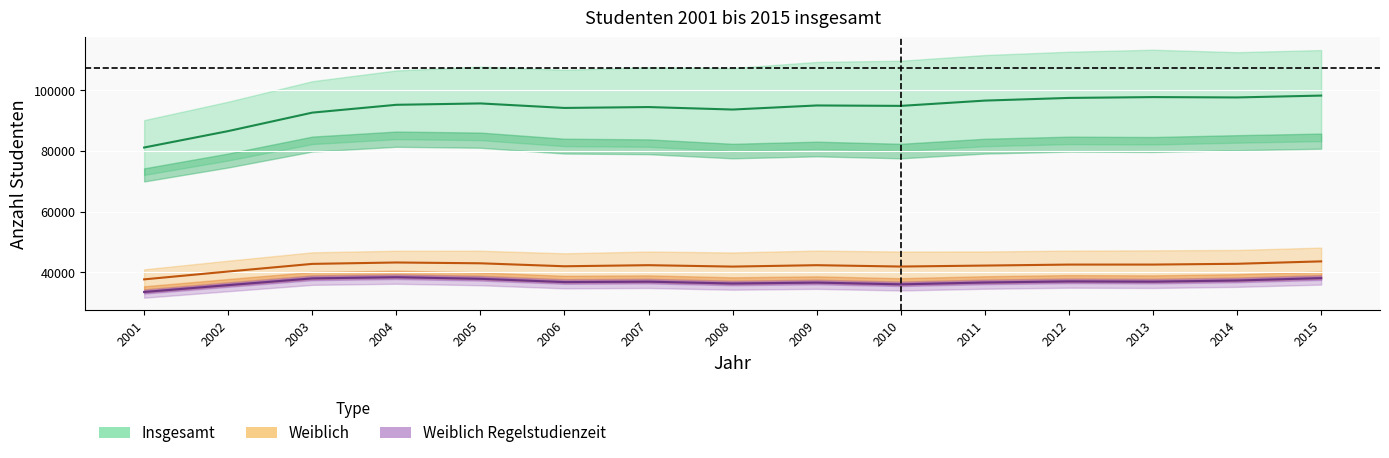

What is the difference between the maximum and minimum values in the weiblich_reg series?

4877.0